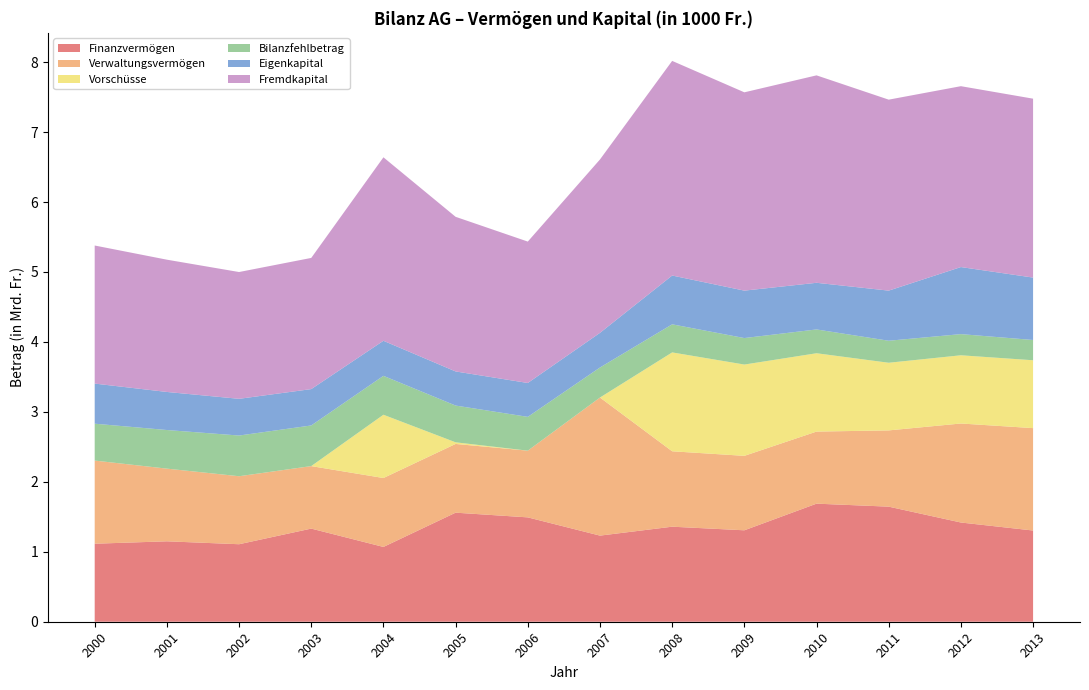

Reading left to right, list all the values displayed in this chart.

Finanzvermögen: 1115359	1149759	1107961	1331492	1069374	1559165	1491908	1231193	1358683	1307190	1688045	1645227	1418455	1304021
Verwaltungsvermögen: 1188363	1038857	971965	893301	985198	982671	953740	1974053	1078058	1064274	1030352	1090127	1415477	1463759
Vorschüsse: 457	177	329	461	904652	23280	49	0	1413532	1305286	1119995	967144	975338	970411
Bilanzfehlbetrag: 527080	552048	581731	580797	556199	525392	483299	429429	401642	378828	340310	314637	302613	289781
Eigenkapital: 573344	544154	524908	519719	501030	487715	484284	495320	697570	677972	666925	716481	958744	892221
Fremdkapital: 1974044	1891035	1812679	1875463	2623104	2210607	2021432	2478864	3068543	2835149	2965553	2730235	2585839	2557699